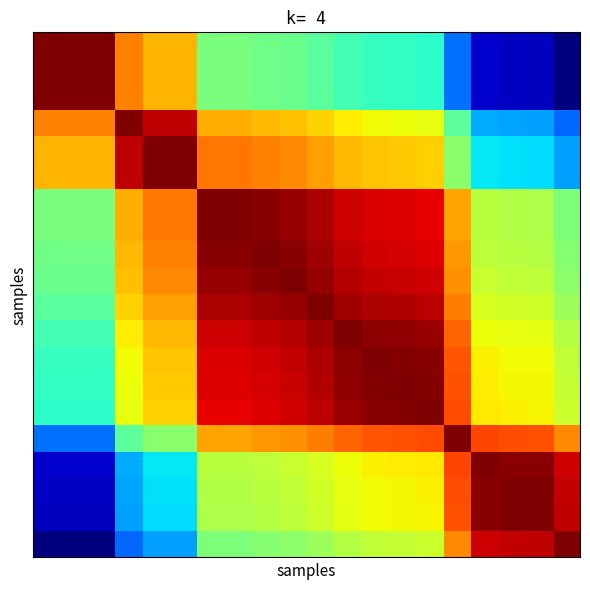

How many series are shown in this chart?

20